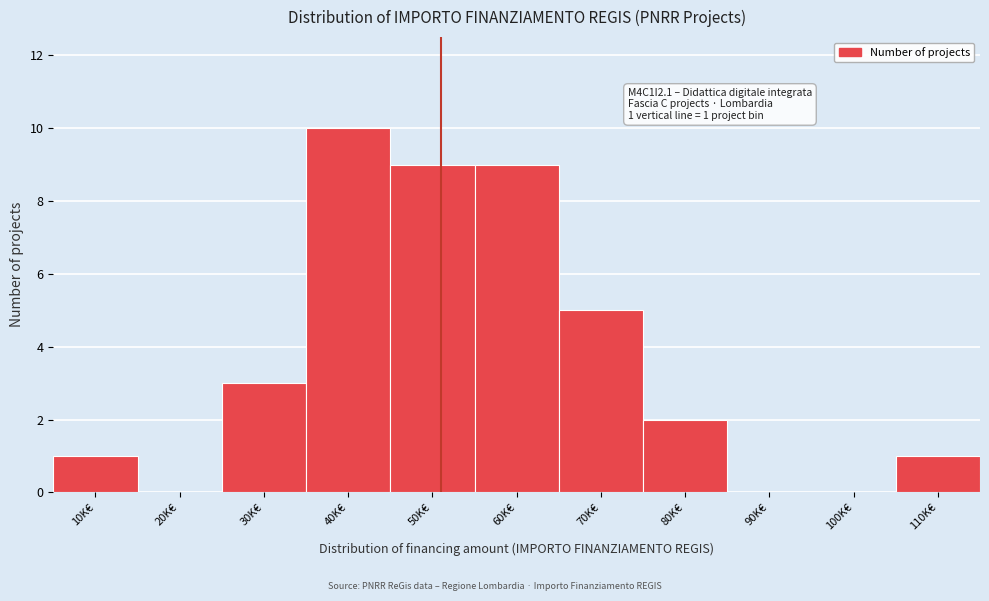

Reading left to right, transcribe all the data shown in this chart.

10K€=1	20K€=0	30K€=3	40K€=10	50K€=9	60K€=9	70K€=5	80K€=2	90K€=0	100K€=0	110K€=1